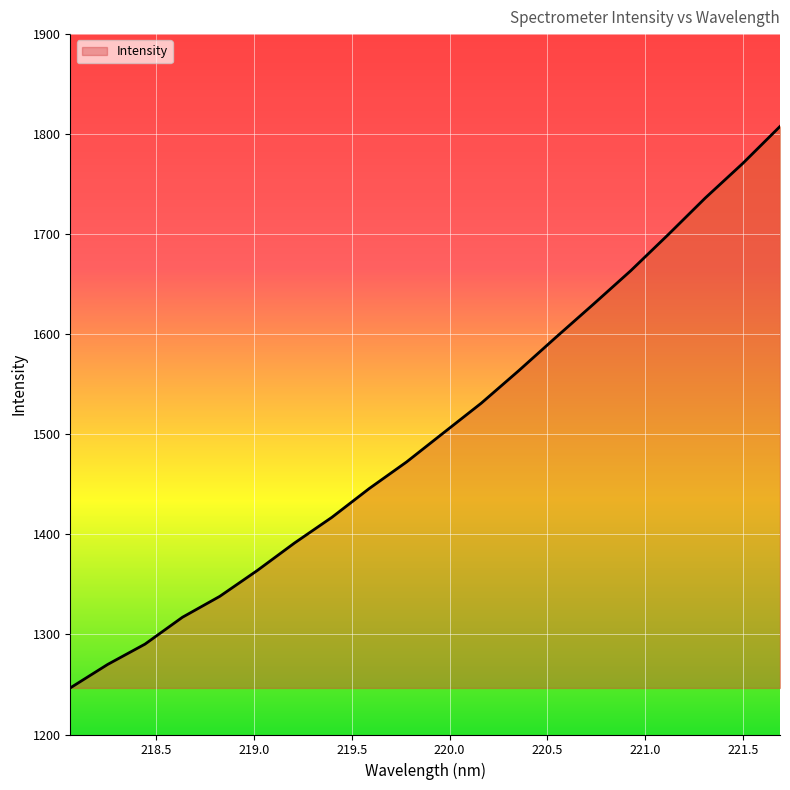

What is the difference between the maximum and minimum values?

561.1